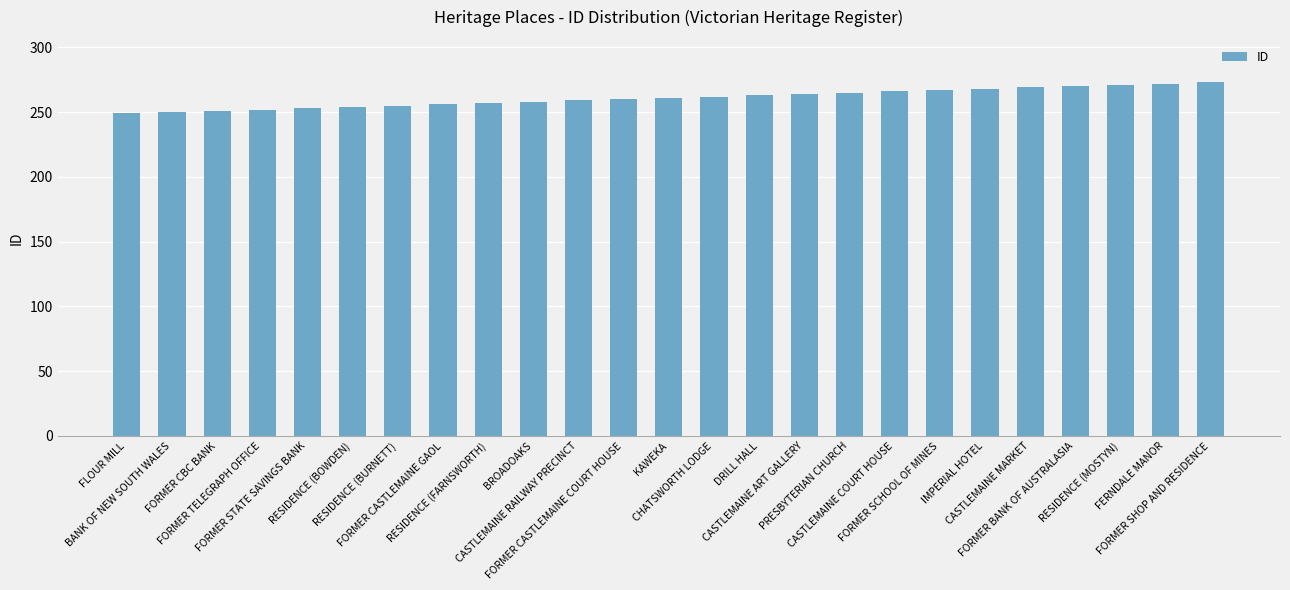

Which has a higher value, DRILL HALL or FORMER SCHOOL OF MINES?

FORMER SCHOOL OF MINES